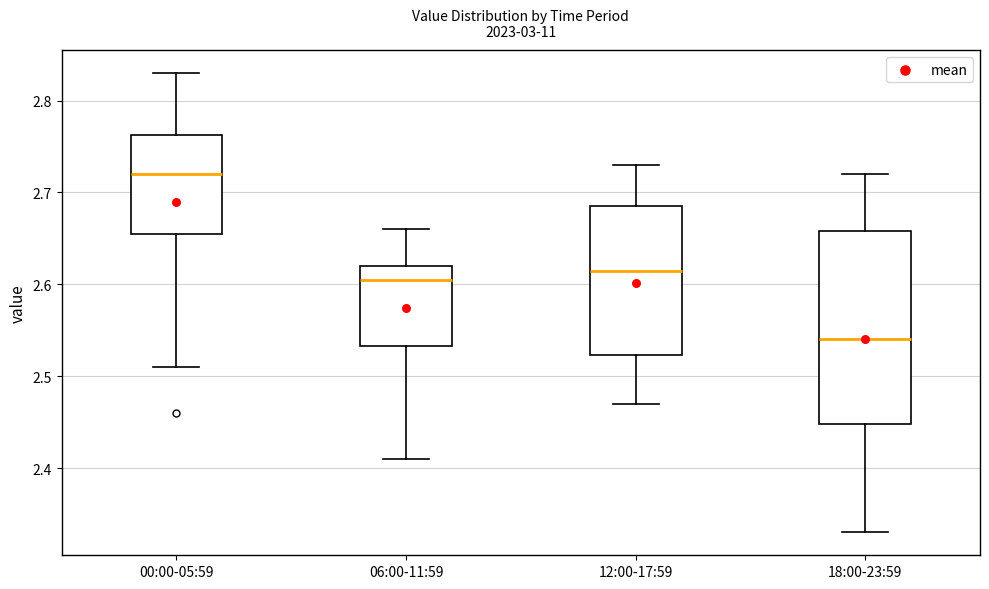

Reading left to right, transcribe this box plot: for each box, give where its median line is, the range the box spans, and where its two whiskers end, as read against the y-axis. The values are not printed on the chart, so give them approximately, as read against the axis.

00:00-05:59: median 2.72, box 2.66 to 2.76, whiskers 2.51 to 2.83
06:00-11:59: median 2.61, box 2.53 to 2.62, whiskers 2.41 to 2.66
12:00-17:59: median 2.62, box 2.52 to 2.69, whiskers 2.47 to 2.73
18:00-23:59: median 2.54, box 2.45 to 2.66, whiskers 2.33 to 2.72